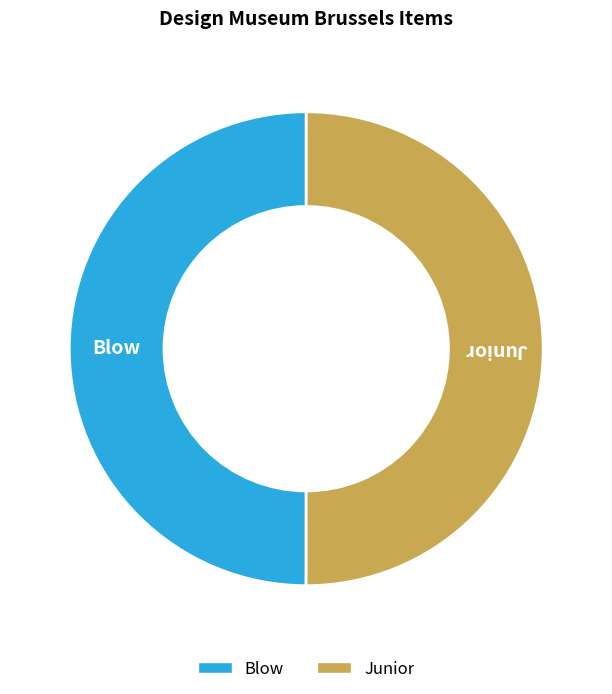

How many segments does this pie chart have?

2